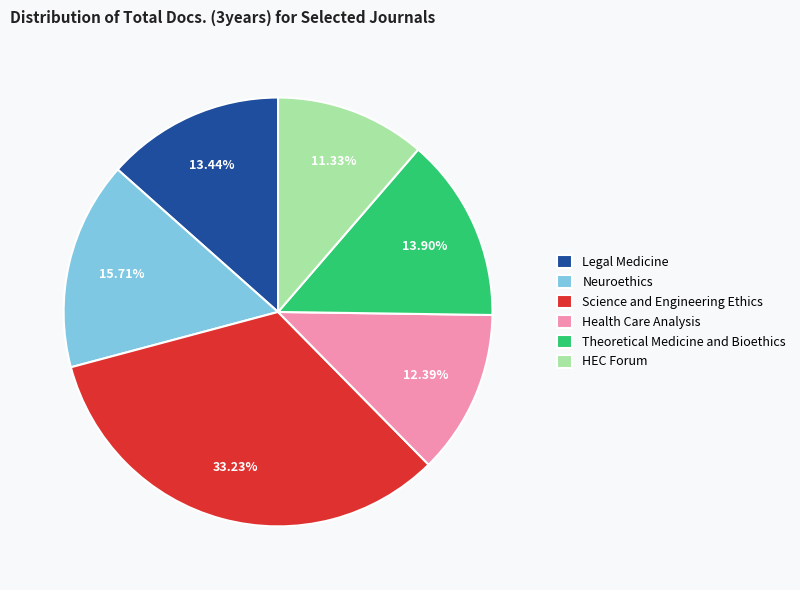

Approximately how many times larger is the value at Neuroethics compared to Health Care Analysis?

1.3